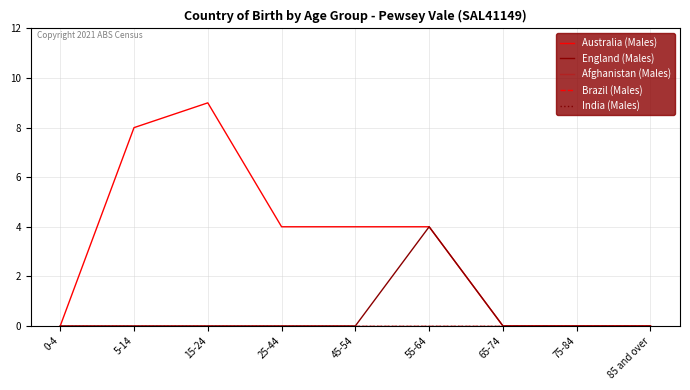

True or false: Afghanistan (Males) and Brazil (Males) intersect in this chart.

False